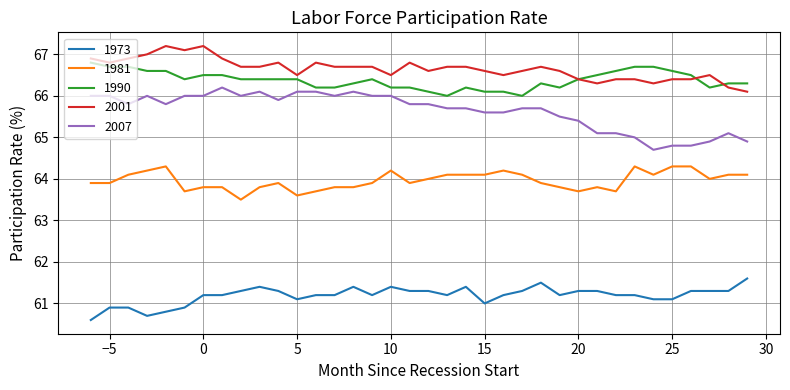

True or false: 1973 and 2007 intersect in this chart.

False